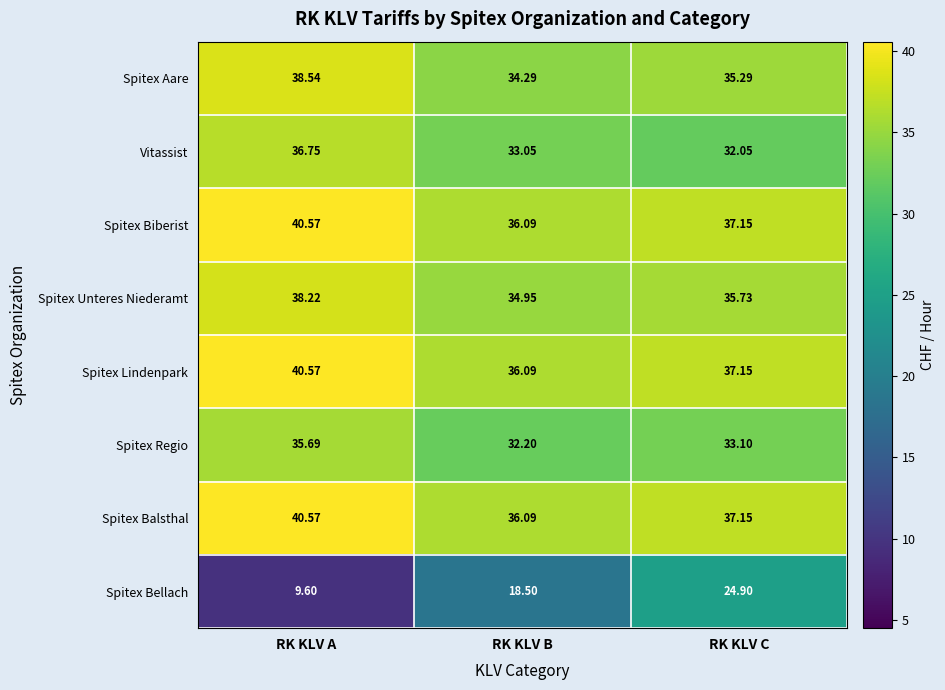

Is the value of Spitex Unteres Niederamt at RK KLV C greater than the value of Spitex Bellach at RK KLV A?

Yes